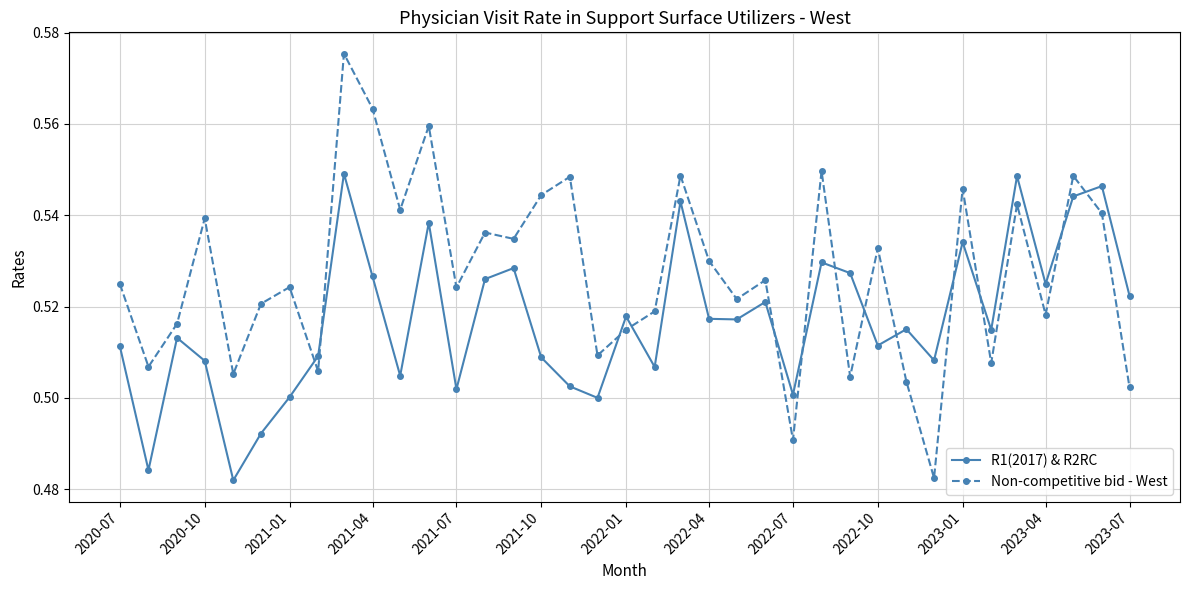

Count the R1(2017) & R2RC values in the range 0 to 1.

37